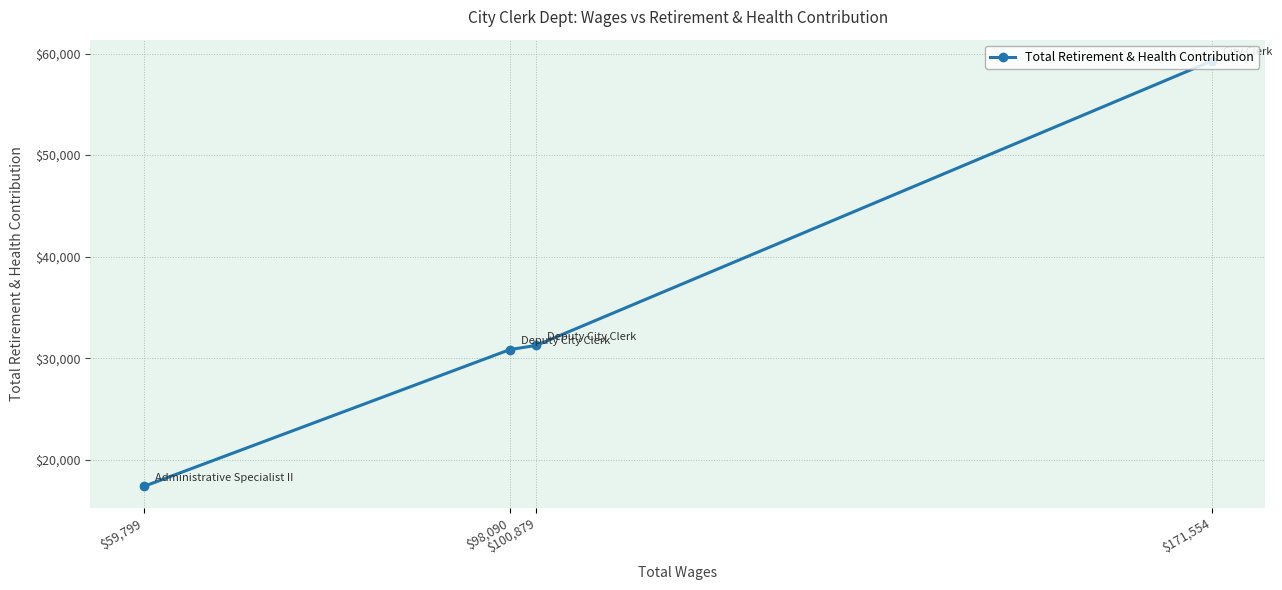

Between $100,879 and $171,554, which is larger?

$171,554